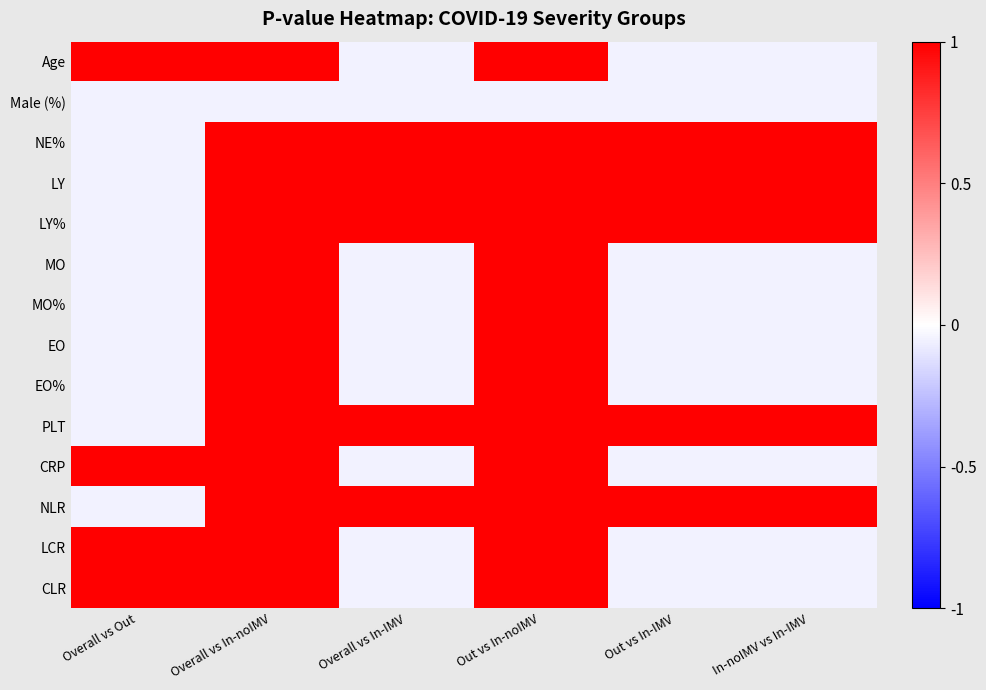

Reading left to right, list all the values displayed in this chart.

Age: Overall vs Out=1.0	Overall vs In-noIMV=1.0	Overall vs In-IMV=-0.1	Out vs In-noIMV=1.0	Out vs In-IMV=-0.1	In-noIMV vs In-IMV=-0.1
Male (%): Overall vs Out=-0.1	Overall vs In-noIMV=-0.1	Overall vs In-IMV=-0.1	Out vs In-noIMV=-0.1	Out vs In-IMV=-0.1	In-noIMV vs In-IMV=-0.1
NE%: Overall vs Out=-0.1	Overall vs In-noIMV=1.0	Overall vs In-IMV=1.0	Out vs In-noIMV=1.0	Out vs In-IMV=1.0	In-noIMV vs In-IMV=1.0
LY: Overall vs Out=-0.1	Overall vs In-noIMV=1.0	Overall vs In-IMV=1.0	Out vs In-noIMV=1.0	Out vs In-IMV=1.0	In-noIMV vs In-IMV=1.0
LY%: Overall vs Out=-0.1	Overall vs In-noIMV=1.0	Overall vs In-IMV=1.0	Out vs In-noIMV=1.0	Out vs In-IMV=1.0	In-noIMV vs In-IMV=1.0
MO: Overall vs Out=-0.1	Overall vs In-noIMV=1.0	Overall vs In-IMV=-0.1	Out vs In-noIMV=1.0	Out vs In-IMV=-0.1	In-noIMV vs In-IMV=-0.1
MO%: Overall vs Out=-0.1	Overall vs In-noIMV=1.0	Overall vs In-IMV=-0.1	Out vs In-noIMV=1.0	Out vs In-IMV=-0.1	In-noIMV vs In-IMV=-0.1
EO: Overall vs Out=-0.1	Overall vs In-noIMV=1.0	Overall vs In-IMV=-0.1	Out vs In-noIMV=1.0	Out vs In-IMV=-0.1	In-noIMV vs In-IMV=-0.1
EO%: Overall vs Out=-0.1	Overall vs In-noIMV=1.0	Overall vs In-IMV=-0.1	Out vs In-noIMV=1.0	Out vs In-IMV=-0.1	In-noIMV vs In-IMV=-0.1
PLT: Overall vs Out=-0.1	Overall vs In-noIMV=1.0	Overall vs In-IMV=1.0	Out vs In-noIMV=1.0	Out vs In-IMV=1.0	In-noIMV vs In-IMV=1.0
CRP: Overall vs Out=1.0	Overall vs In-noIMV=1.0	Overall vs In-IMV=-0.1	Out vs In-noIMV=1.0	Out vs In-IMV=-0.1	In-noIMV vs In-IMV=-0.1
NLR: Overall vs Out=-0.1	Overall vs In-noIMV=1.0	Overall vs In-IMV=1.0	Out vs In-noIMV=1.0	Out vs In-IMV=1.0	In-noIMV vs In-IMV=1.0
LCR: Overall vs Out=1.0	Overall vs In-noIMV=1.0	Overall vs In-IMV=-0.1	Out vs In-noIMV=1.0	Out vs In-IMV=-0.1	In-noIMV vs In-IMV=-0.1
CLR: Overall vs Out=1.0	Overall vs In-noIMV=1.0	Overall vs In-IMV=-0.1	Out vs In-noIMV=1.0	Out vs In-IMV=-0.1	In-noIMV vs In-IMV=-0.1